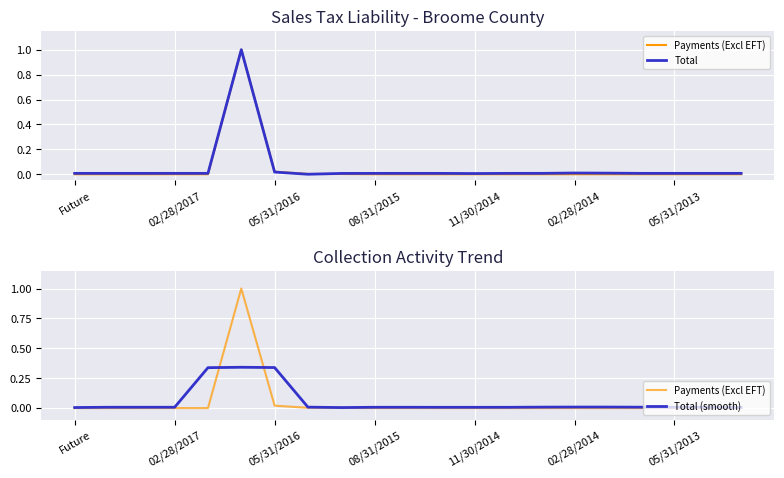

In Total (smooth), how many points are lower than both neighbors (excluding endpoints)?

2